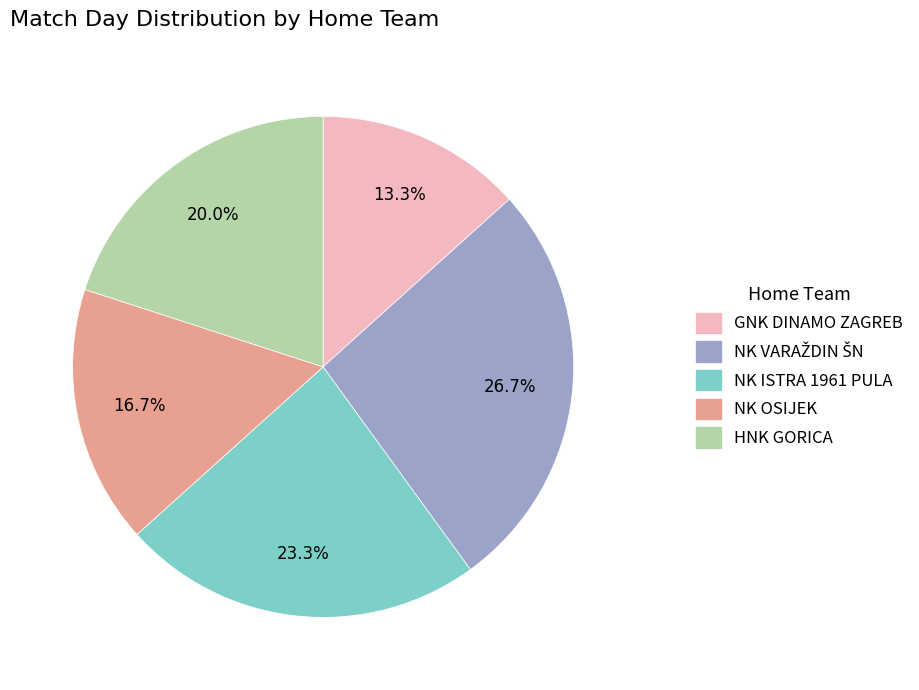

To the nearest percent, what is the difference between the largest and smallest slice percentages?

13%